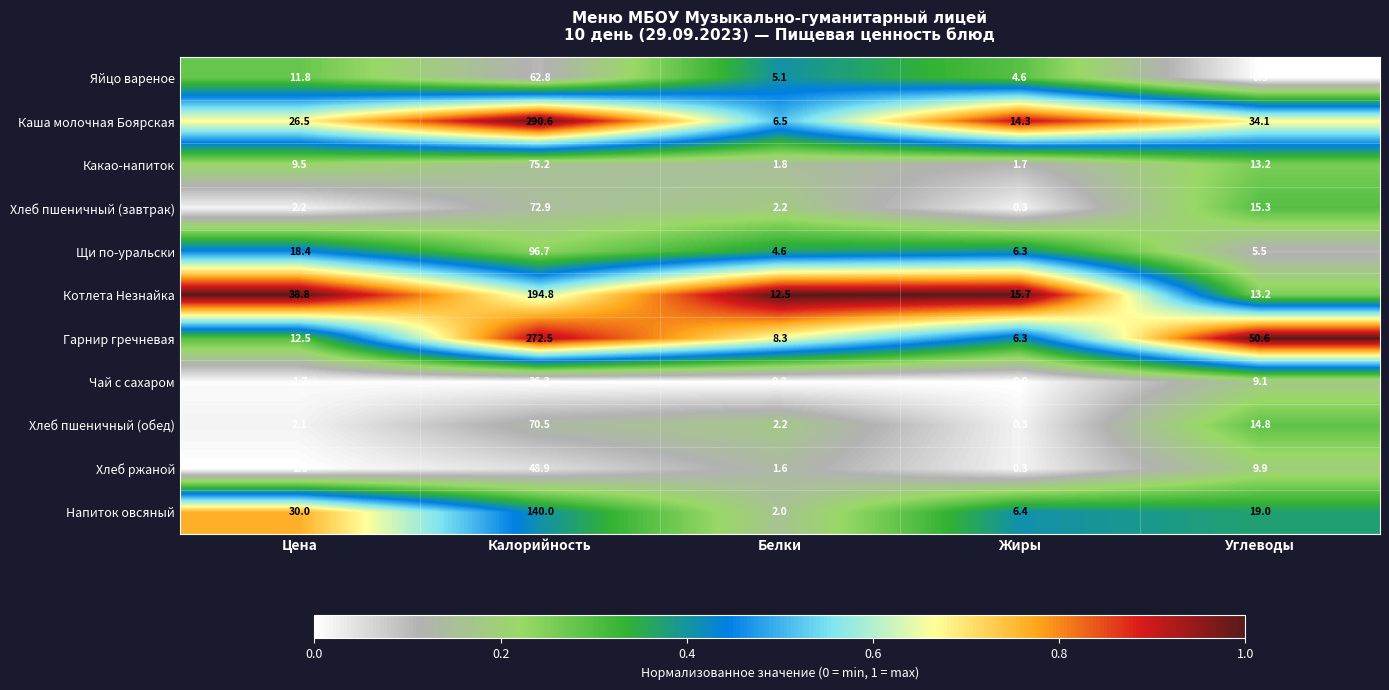

What is the sum of the Какао-напиток values at Жиры and Калорийность?

76.9